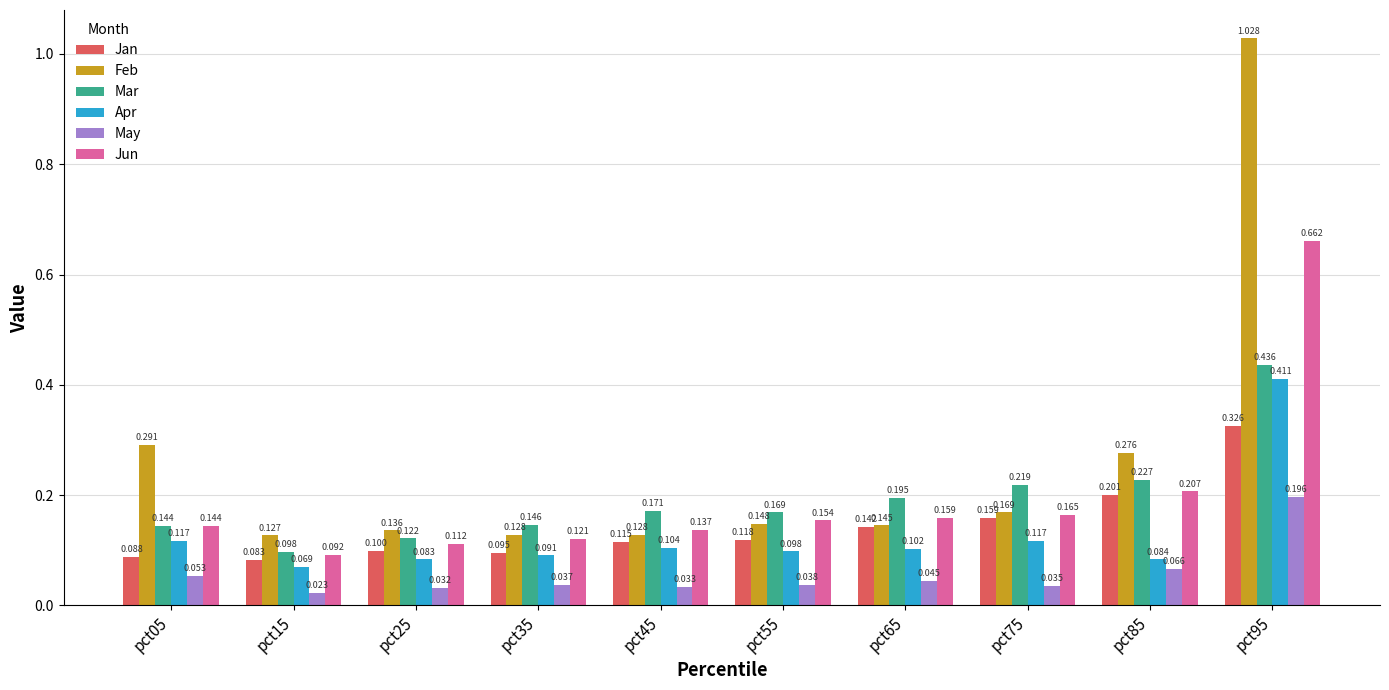

List the series in order of their peak value, lowest first.

May, Jan, Apr, Mar, Jun, Feb